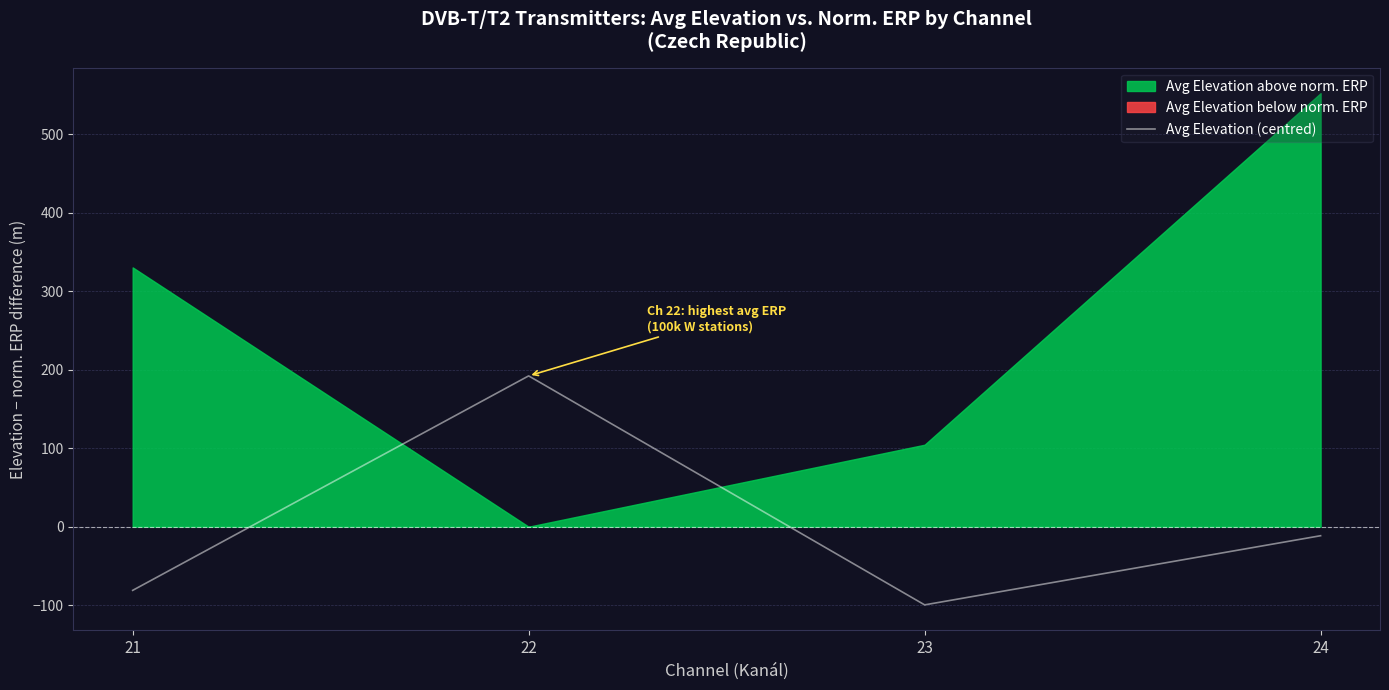

Rank the categories by value from lowest to highest.

23, 21, 24, 22